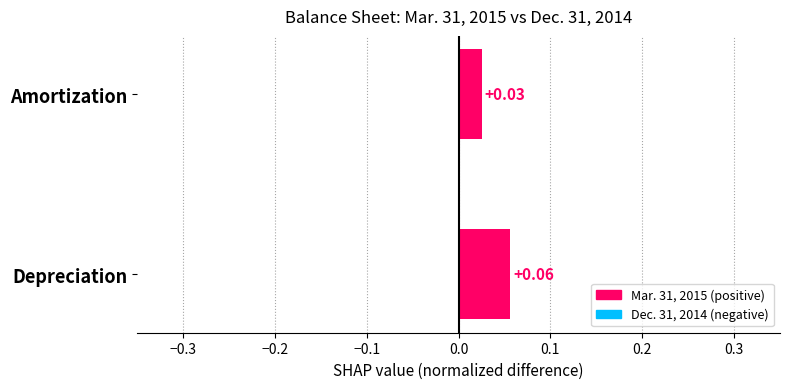

Which category has the highest value across all series?

Depreciation